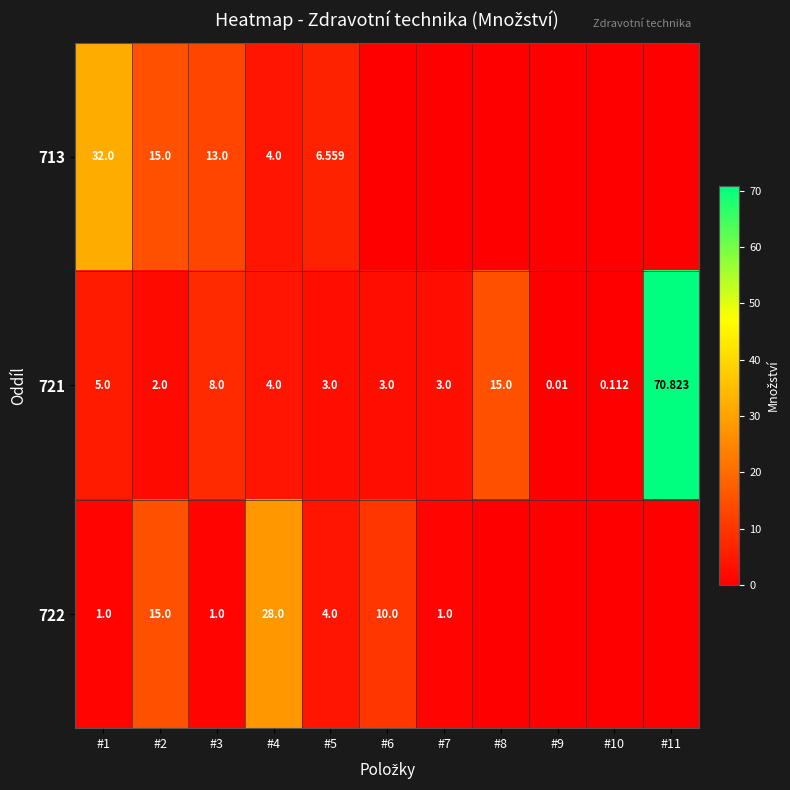

At which category is the sum across all series the highest?

#11